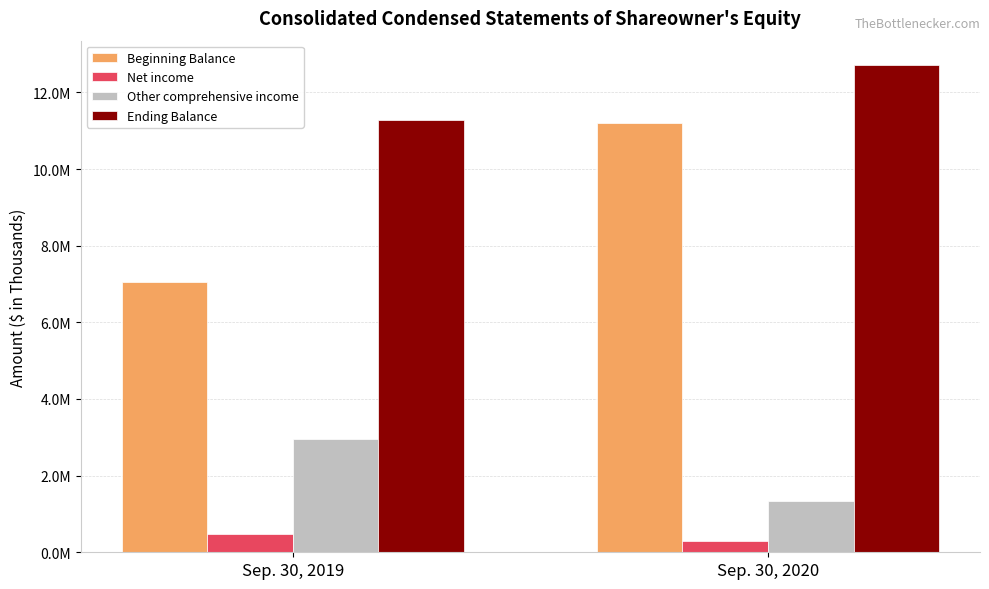

At which category is the sum across all series the highest?

Sep. 30, 2020